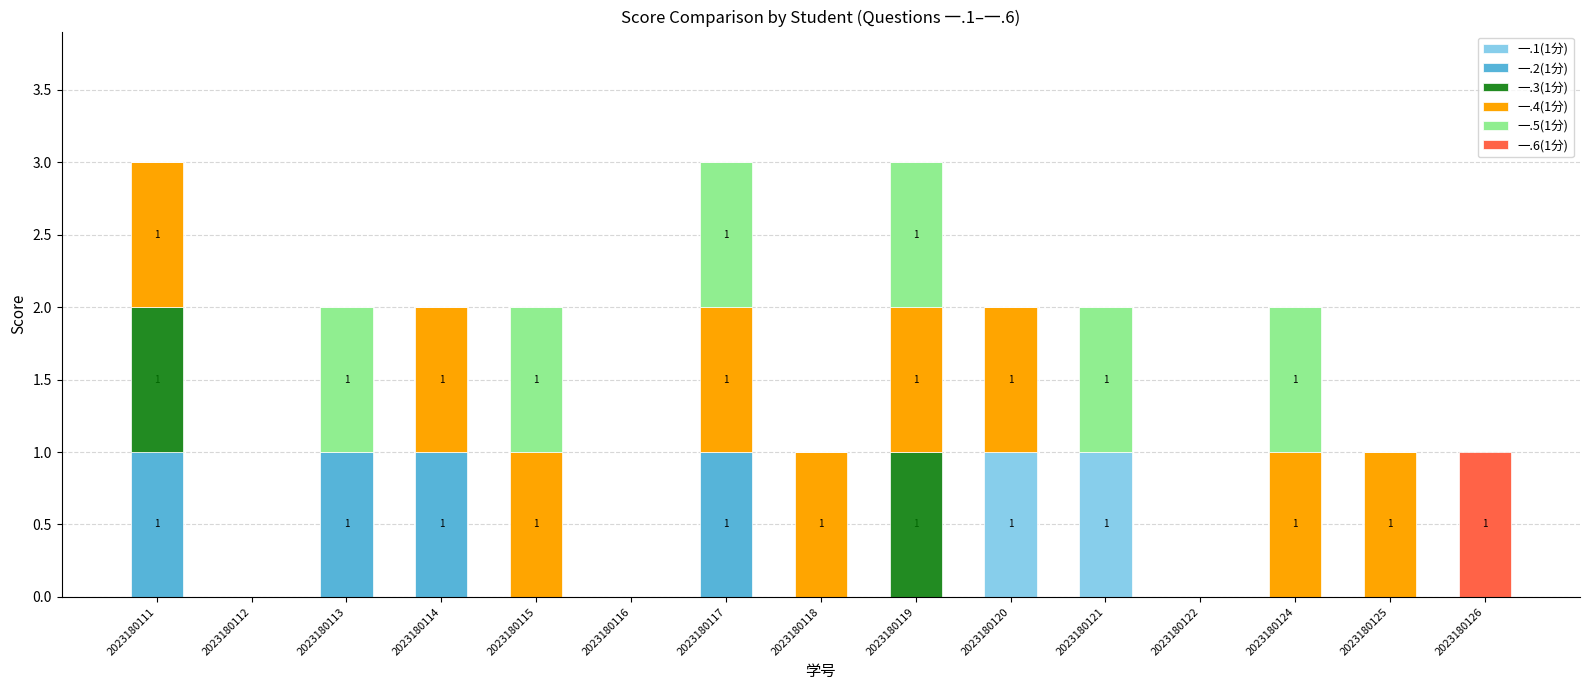

True or false: 一.1(1分) has a value of 1 at 2023180120.

True